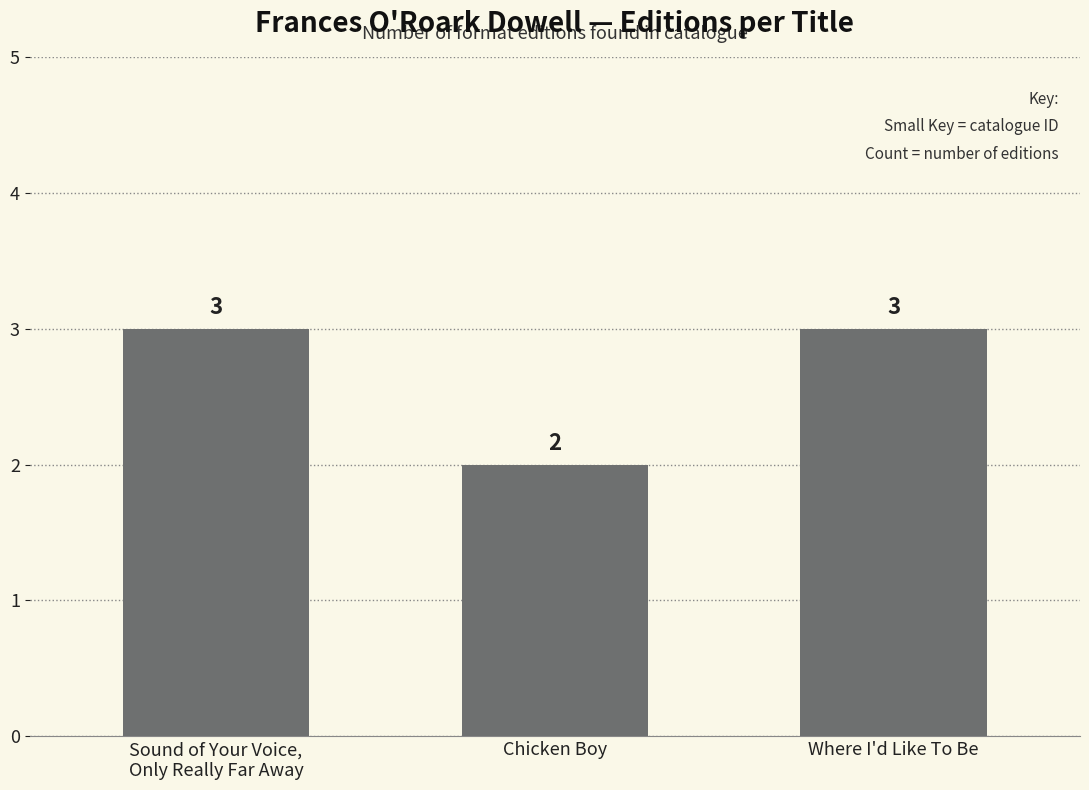

The chart shows a value of 5 at Where I'd Like To Be. True or false?

False